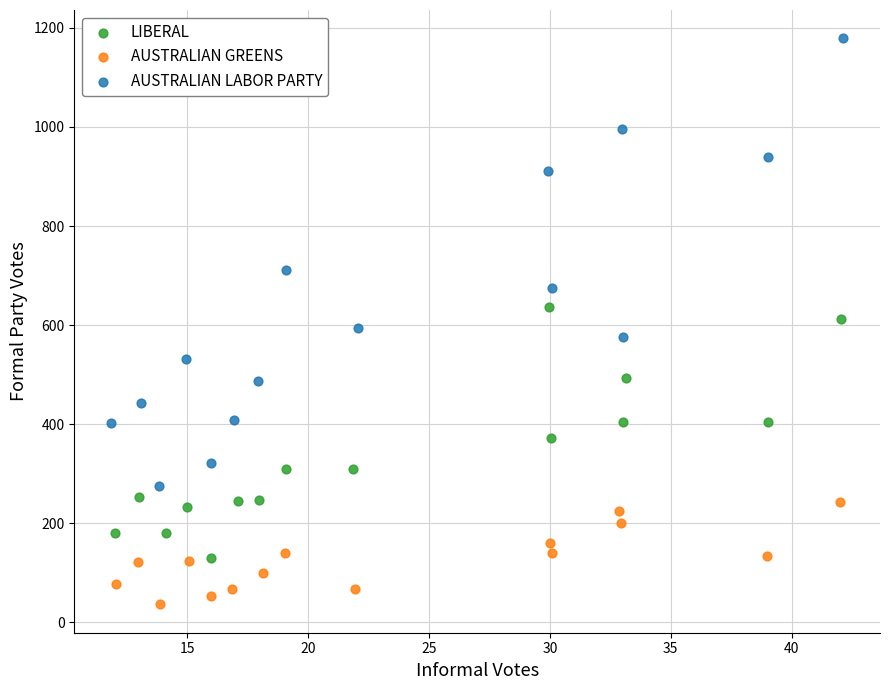

Which series has the largest Y range (max minus min)?

AUSTRALIAN LABOR PARTY